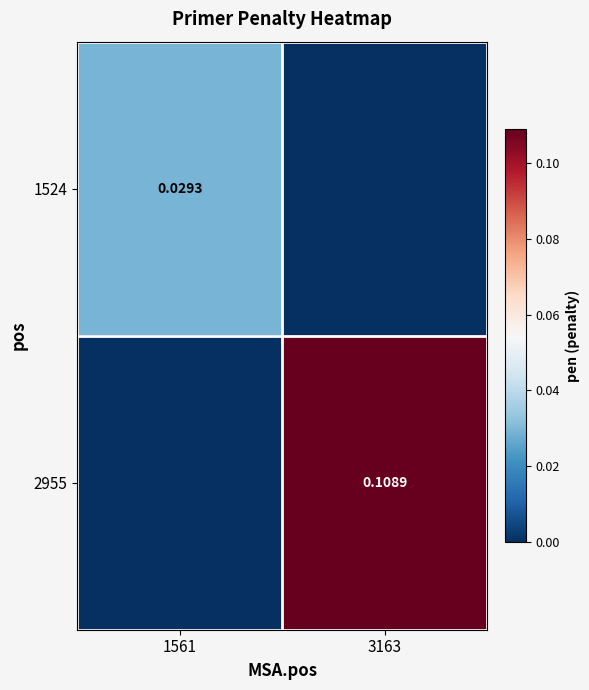

Is the value of 1524 at 1561 greater than the value of 2955 at 3163?

No